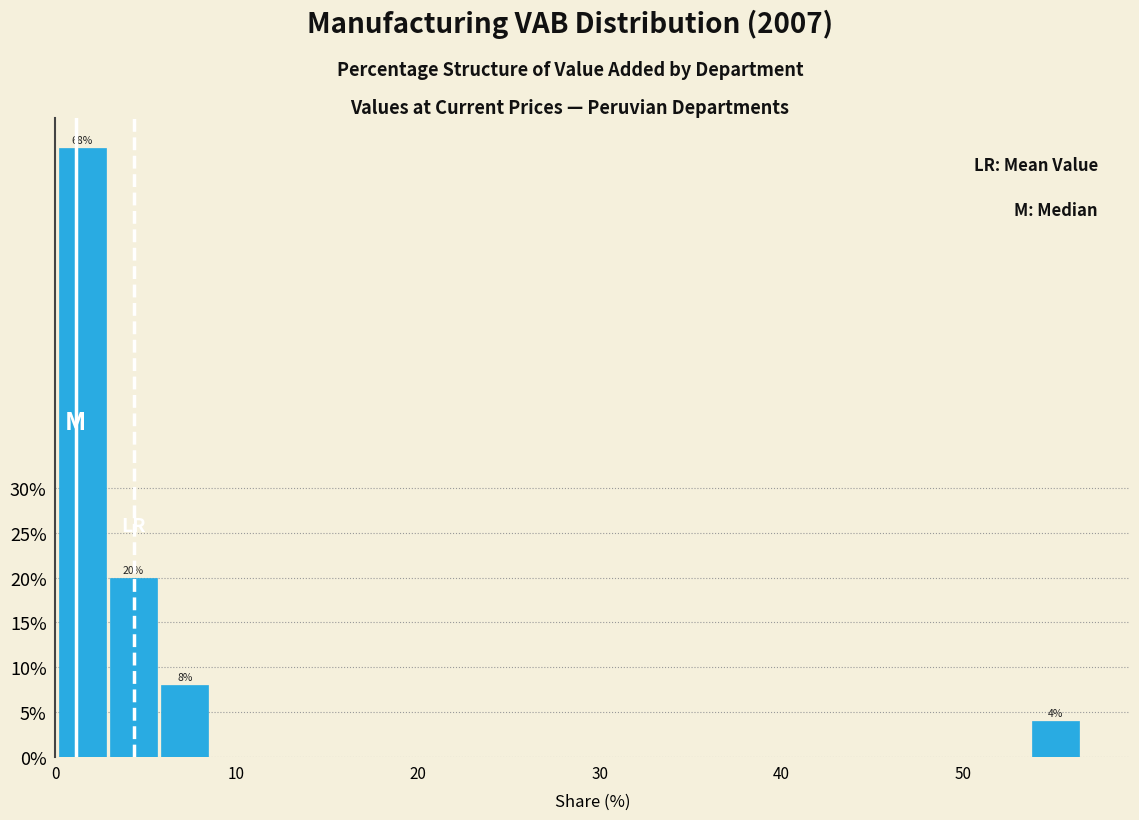

Around what value on the x-axis is the tallest bar? Give the approximate position of its centre, as read against the axis.

1